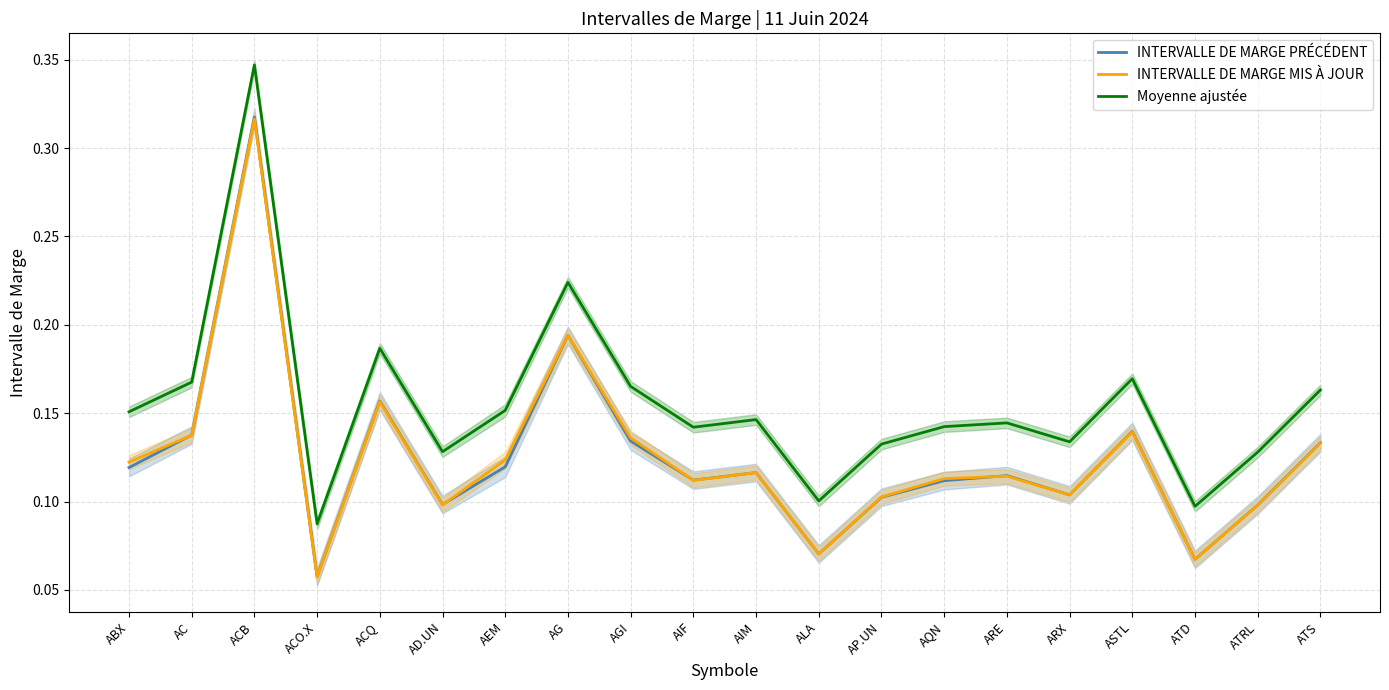

What is the difference between the maximum and minimum values in the Moyenne ajustée series?

0.3